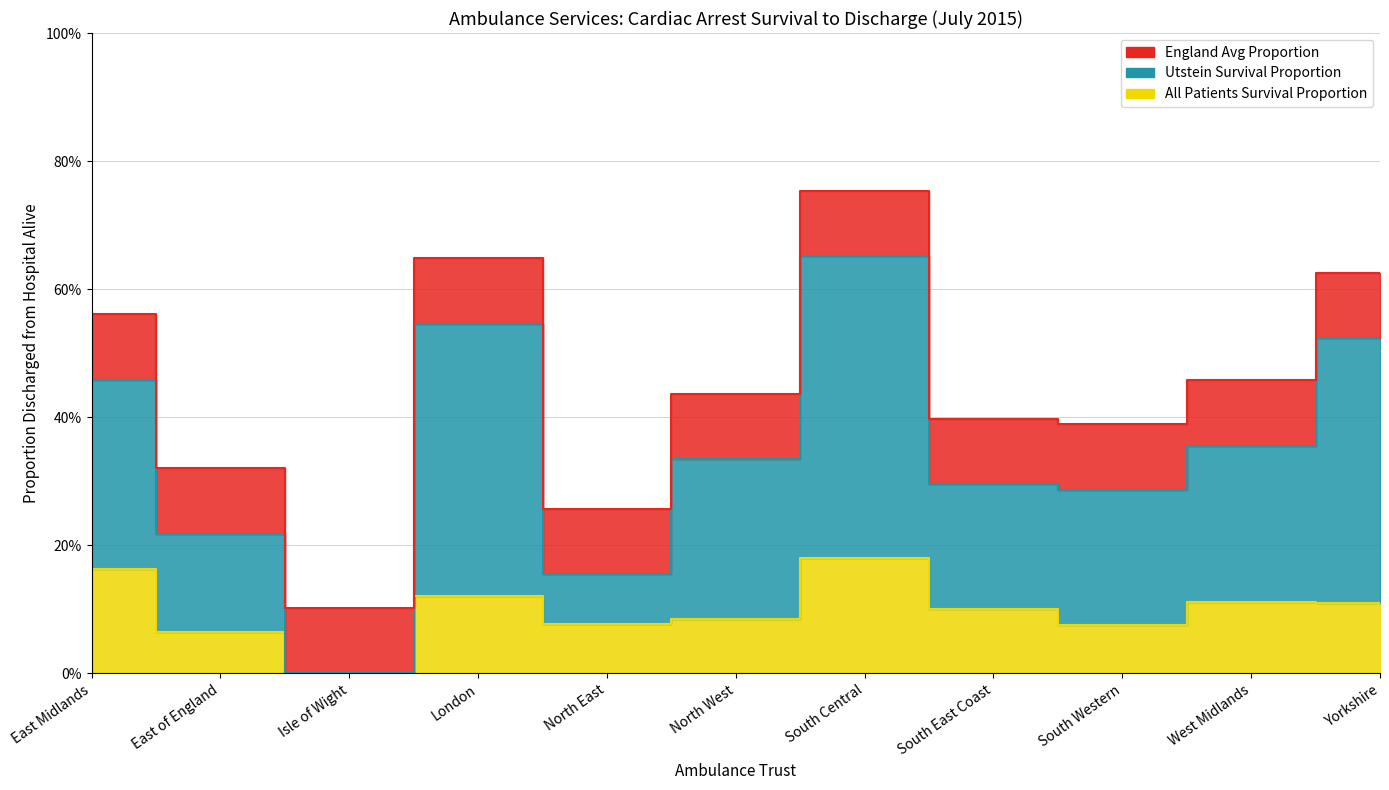

At which label does Utstein Survival reach its peak?

South Central